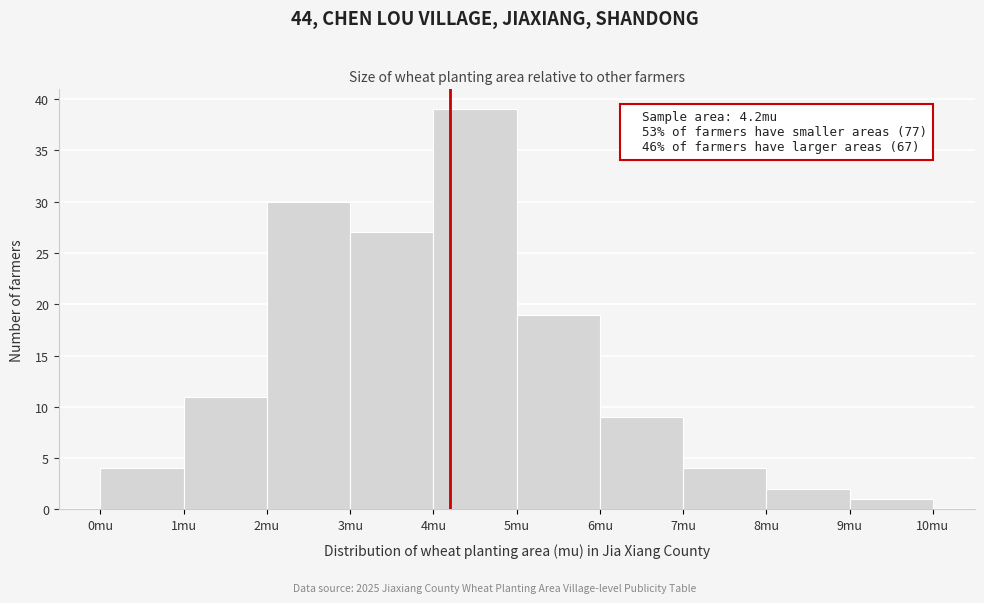

Which range on the x-axis has the tallest bar?

4 to 5